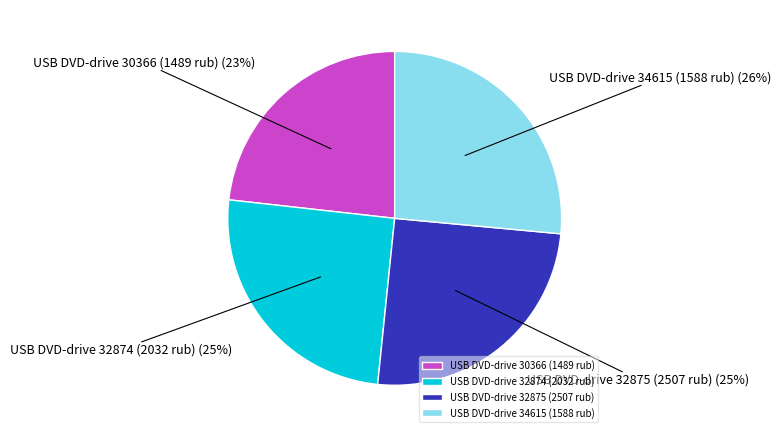

Does any single category account for the majority?

No